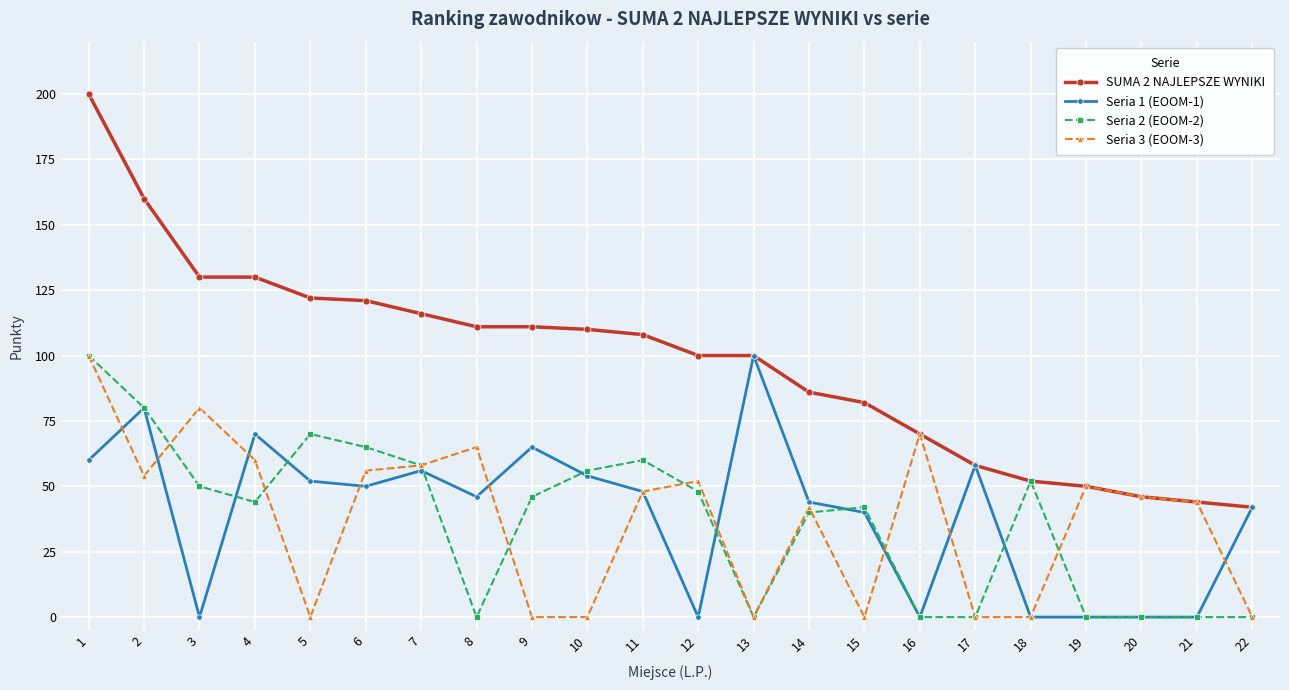

What is the difference between the second highest and second lowest values in the Seria 3 (EOOM-3) series?

80